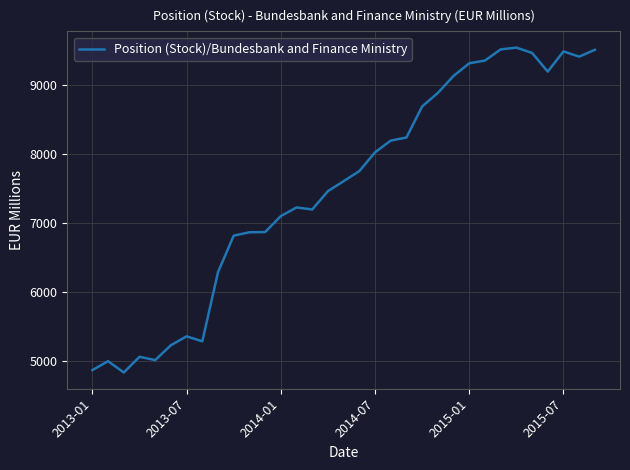

How many categories are shown in the chart?

33